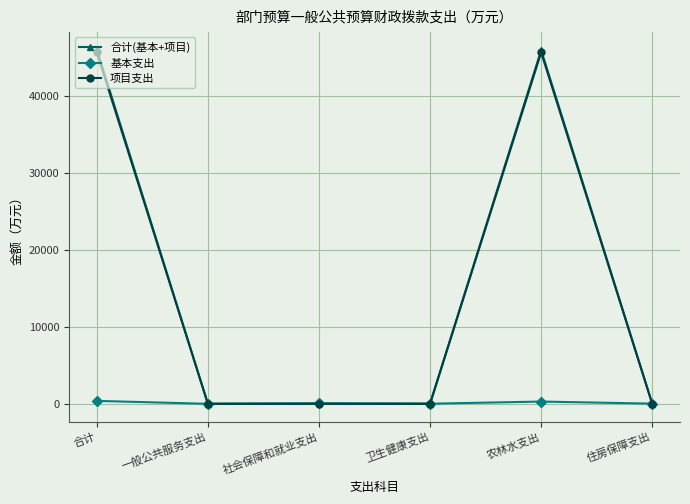

What are all the series names shown in the legend?

合计(基本+项目), 基本支出, 项目支出